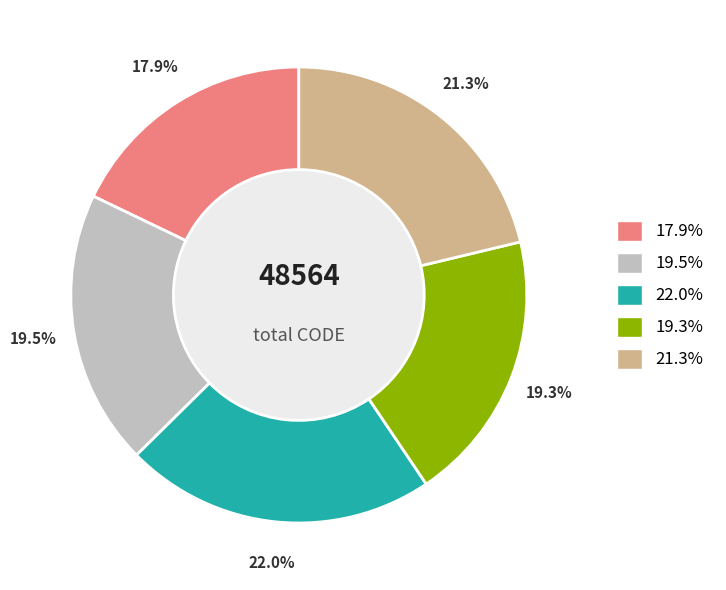

How many segments does this pie chart have?

5